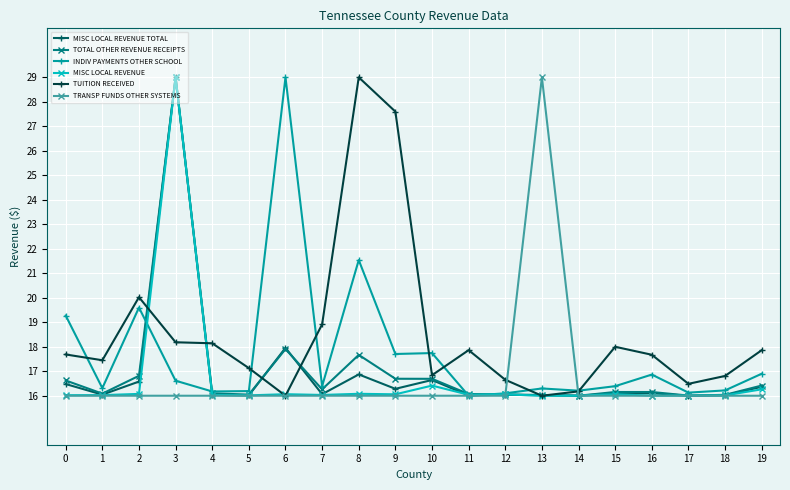

What is the smallest value displayed?

16.0